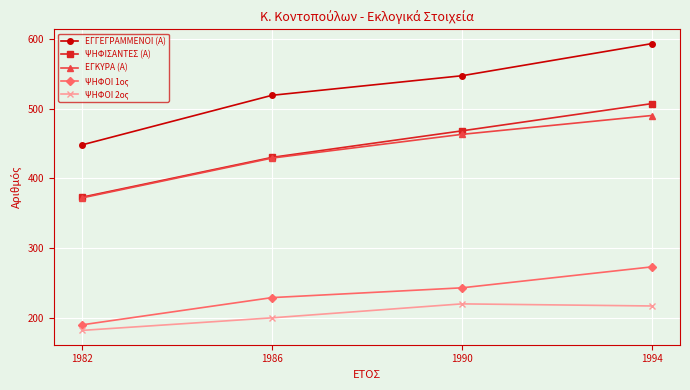

Which series has the largest total across all categories?

ΕΓΓΕΓΡΑΜΜΕΝΟΙ (Α)